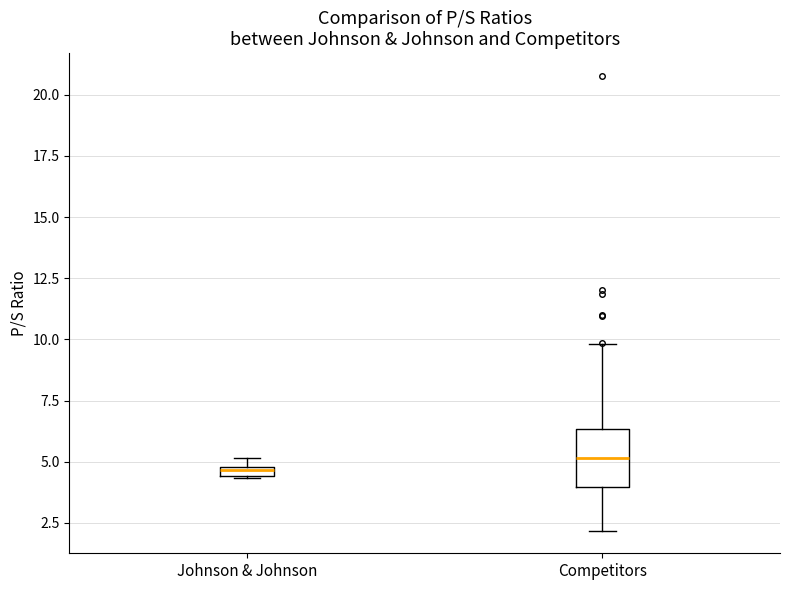

Which box is the tallest, from its lower edge to its upper edge?

Competitors